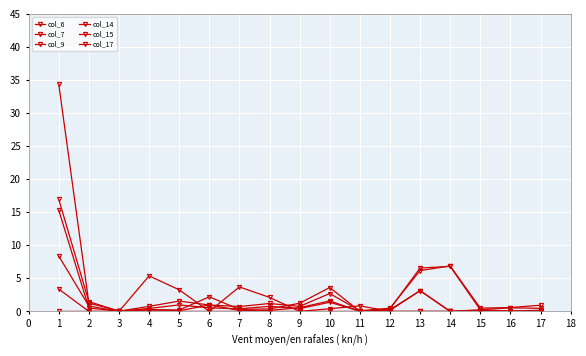

How many series are shown in this chart?

6